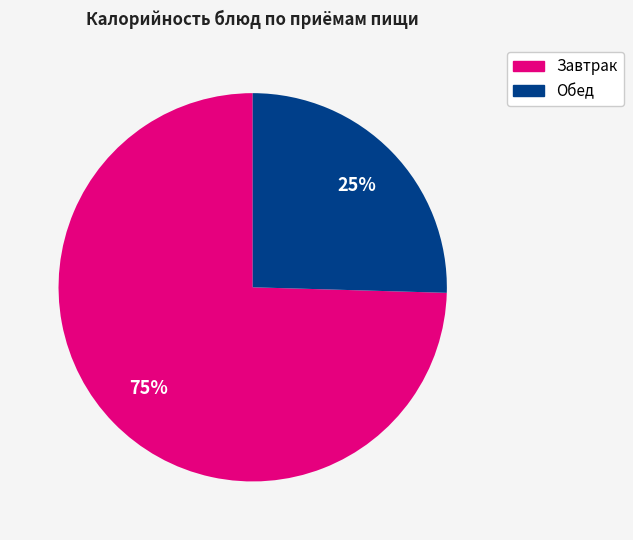

To the nearest percent, what is the average slice percentage?

50%